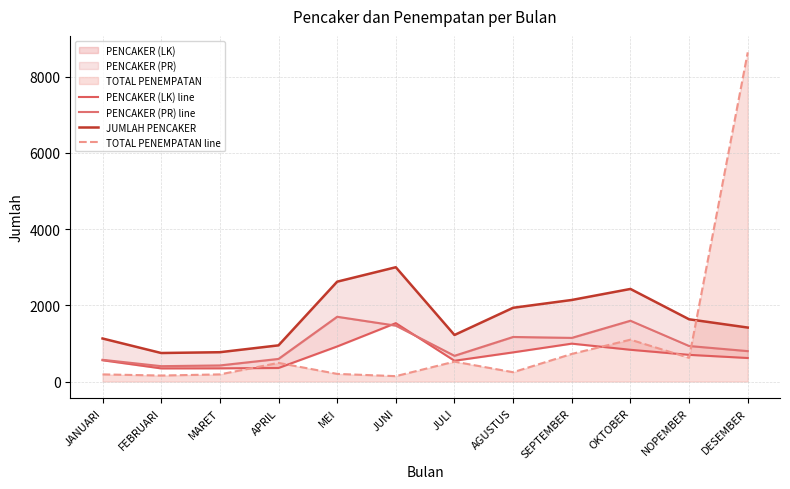

What is the label of the 7th point from the left?

JULI